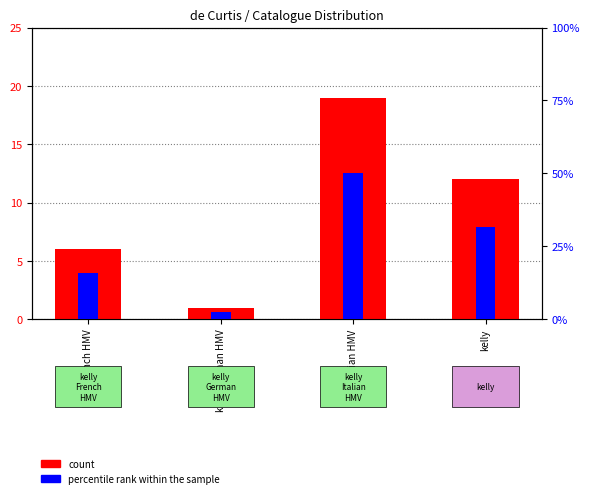

Reading right to left, what are all the values shown in this chart?

count: kelly=12.0	kelly Italian HMV=19.0	kelly German HMV=1.0	kelly French HMV=6.0
percentile rank within the sample: kelly=31.6	kelly Italian HMV=50.0	kelly German HMV=2.6	kelly French HMV=15.8